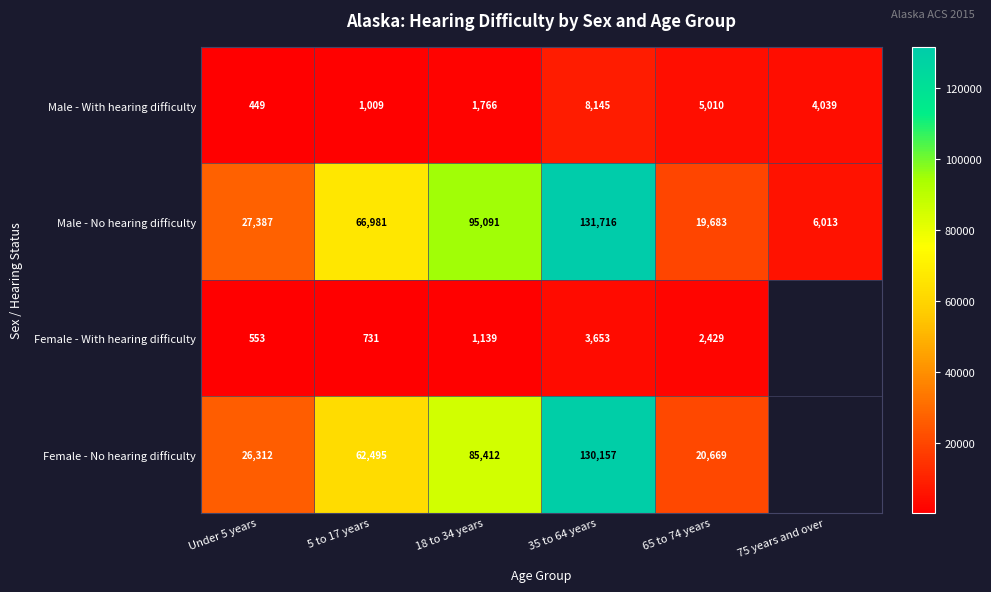

What is the difference between the highest and lowest values at Under 5 years?

26938